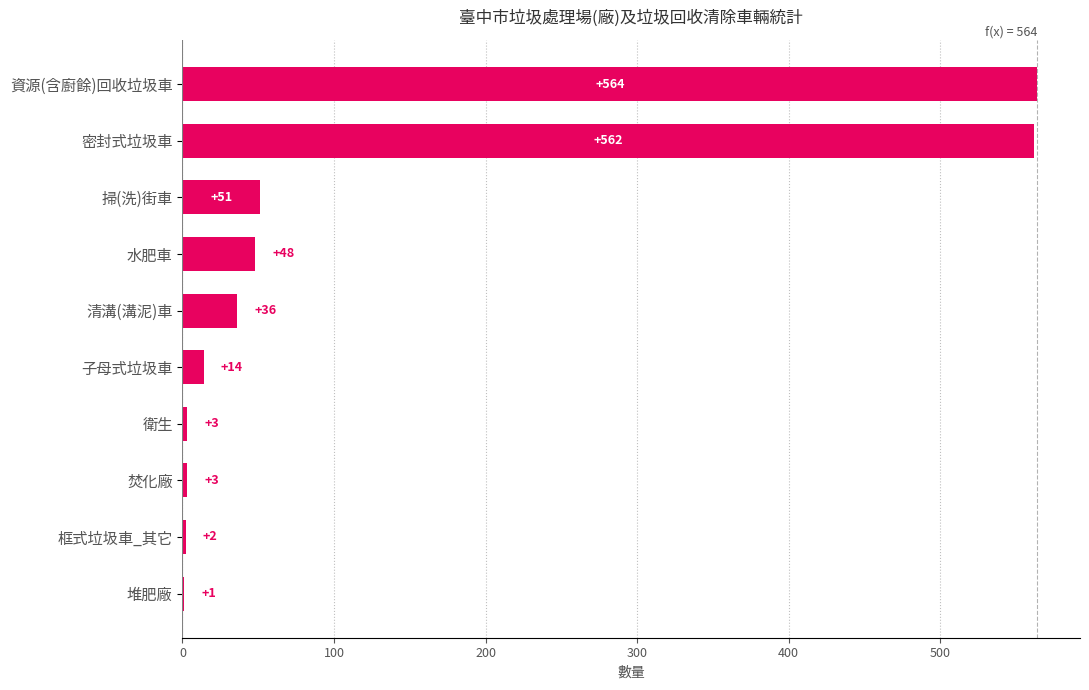

Are the bars horizontal?

Yes